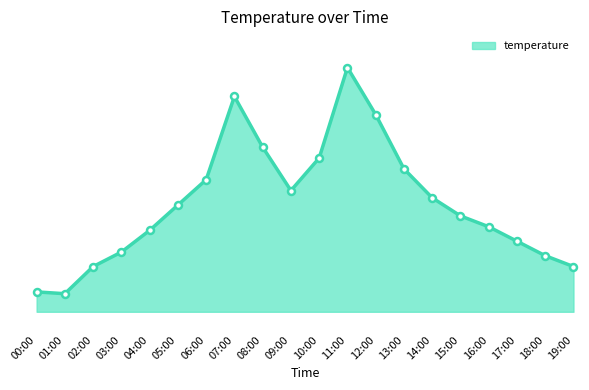

Reading left to right, extract all data points from this chart.

00:00=16.1	01:00=16.1	02:00=16.8	03:00=17.2	04:00=17.8	05:00=18.5	06:00=19.2	07:00=21.5	08:00=20.1	09:00=18.9	10:00=19.8	11:00=22.3	12:00=21.0	13:00=19.5	14:00=18.7	15:00=18.2	16:00=17.9	17:00=17.5	18:00=17.1	19:00=16.8